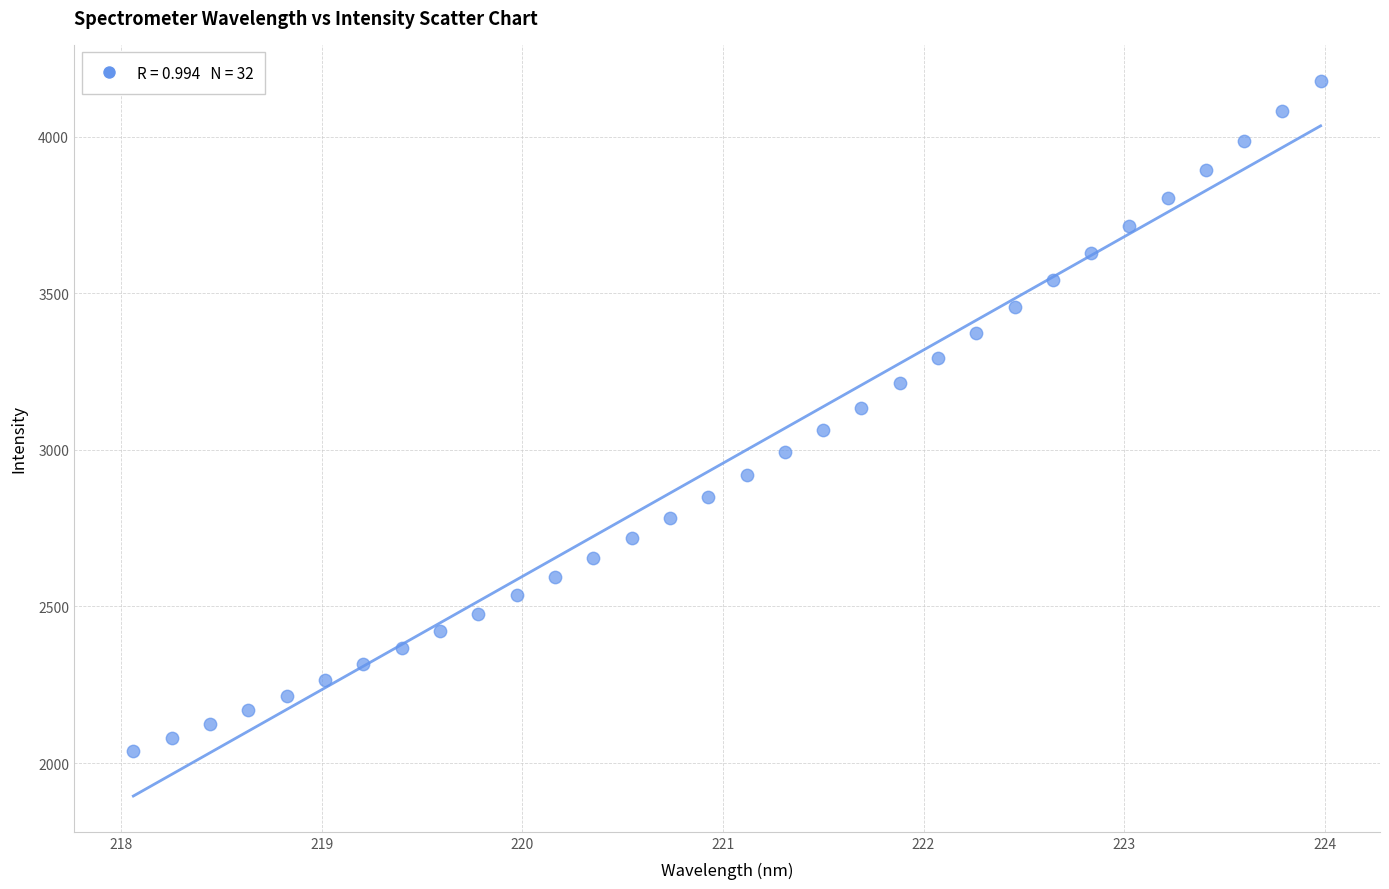

What is the range of X values (max minus min)?

5.9